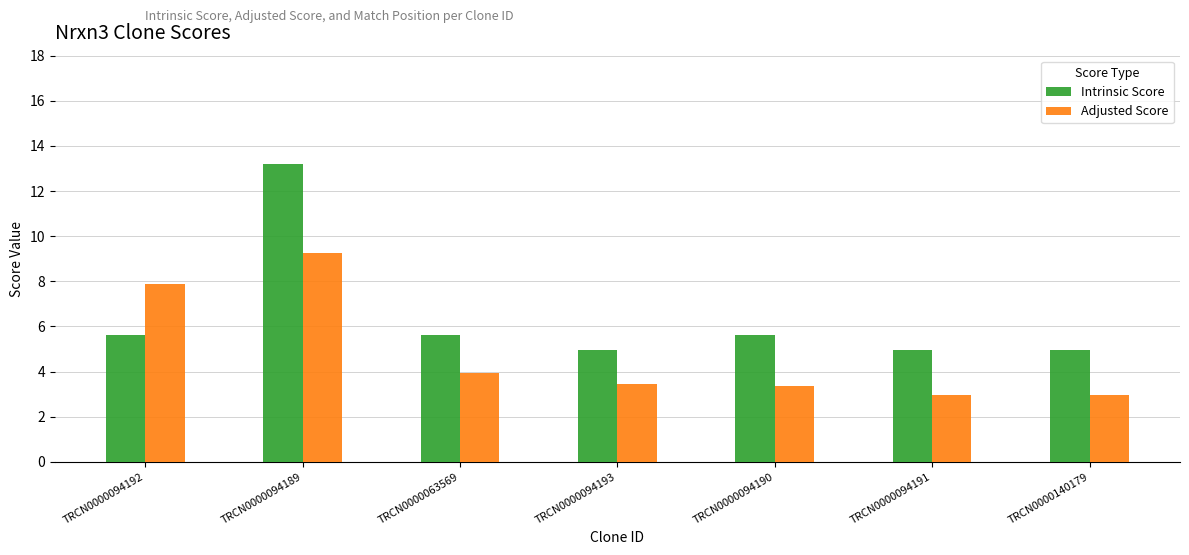

True or false: Adjusted Score has a value of 5.8 at TRCN0000063569.

False